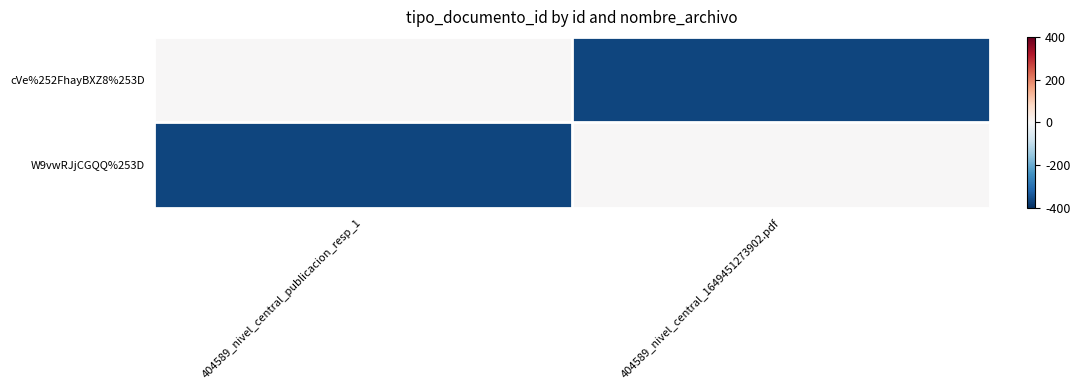

Between 404589_nivel_central_publicacion_resp_1 and 404589_nivel_central_1649451273902.pdf, which series saw the biggest shift?

cVe%252FhayBXZ8%253D